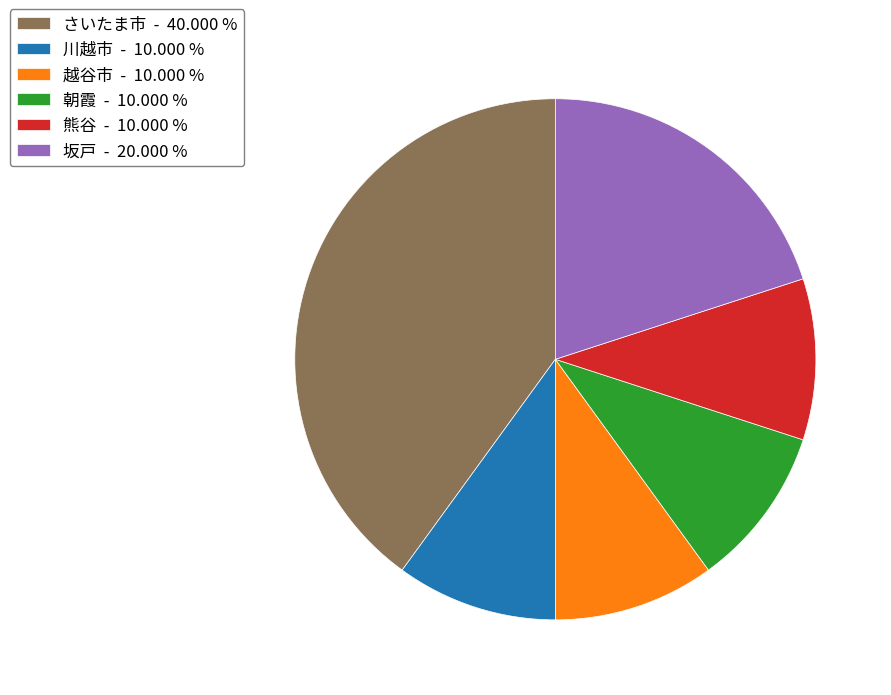

What is the largest slice in the pie chart?

さいたま市 - 40.000 %